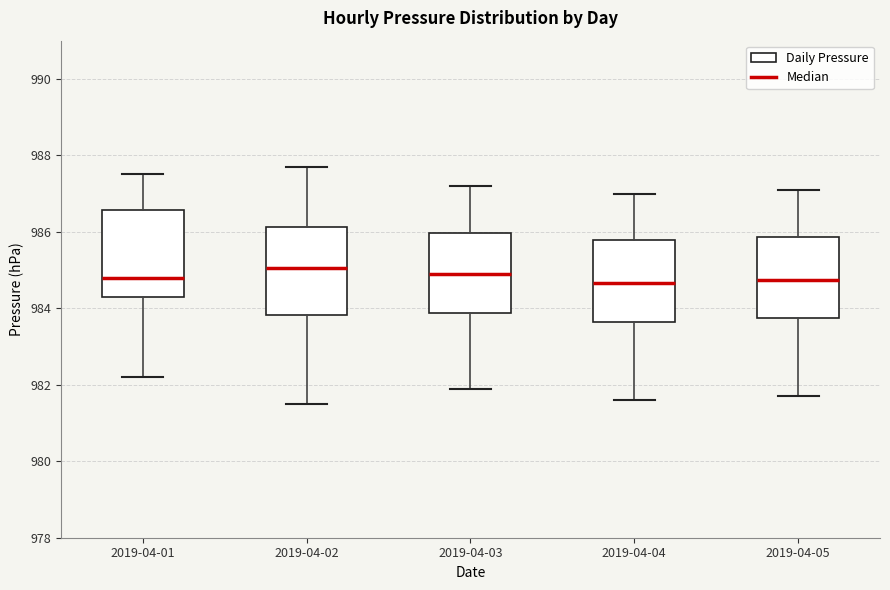

Reading left to right, read every box against the y-axis: the position of its median line, the range the box covers, and the ends of its whiskers. The values are not printed on the chart, so give them approximately, as read against the axis.

2019-04-01: median 984.8, box 984.4 to 986.6, whiskers 982.2 to 987.6
2019-04-02: median 985.0, box 983.8 to 986.2, whiskers 981.6 to 987.8
2019-04-03: median 985.0, box 983.8 to 986.0, whiskers 982.0 to 987.2
2019-04-04: median 984.6, box 983.6 to 985.8, whiskers 981.6 to 987.0
2019-04-05: median 984.8, box 983.8 to 985.8, whiskers 981.8 to 987.2